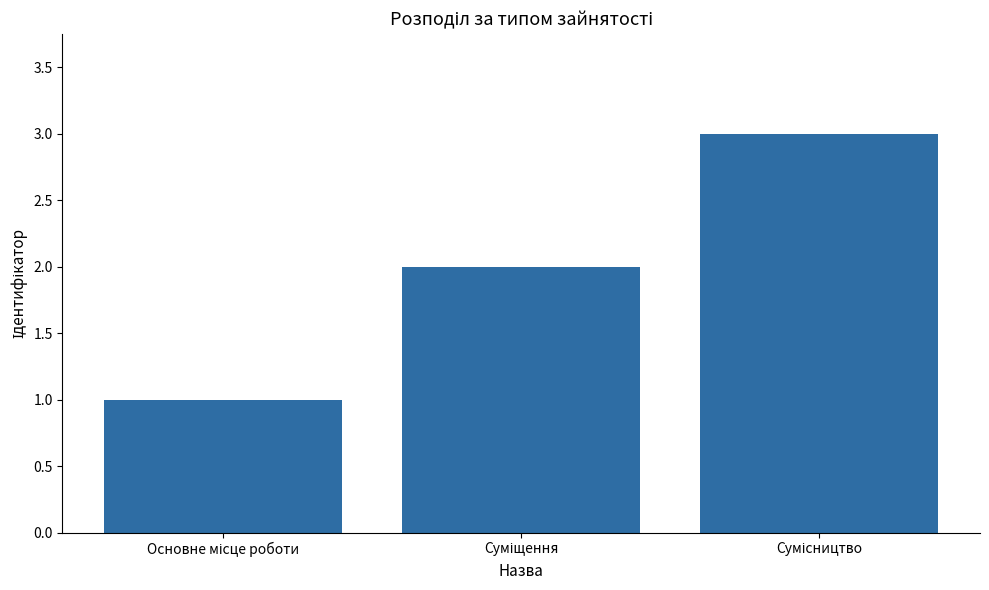

What is the sum of all values?

6